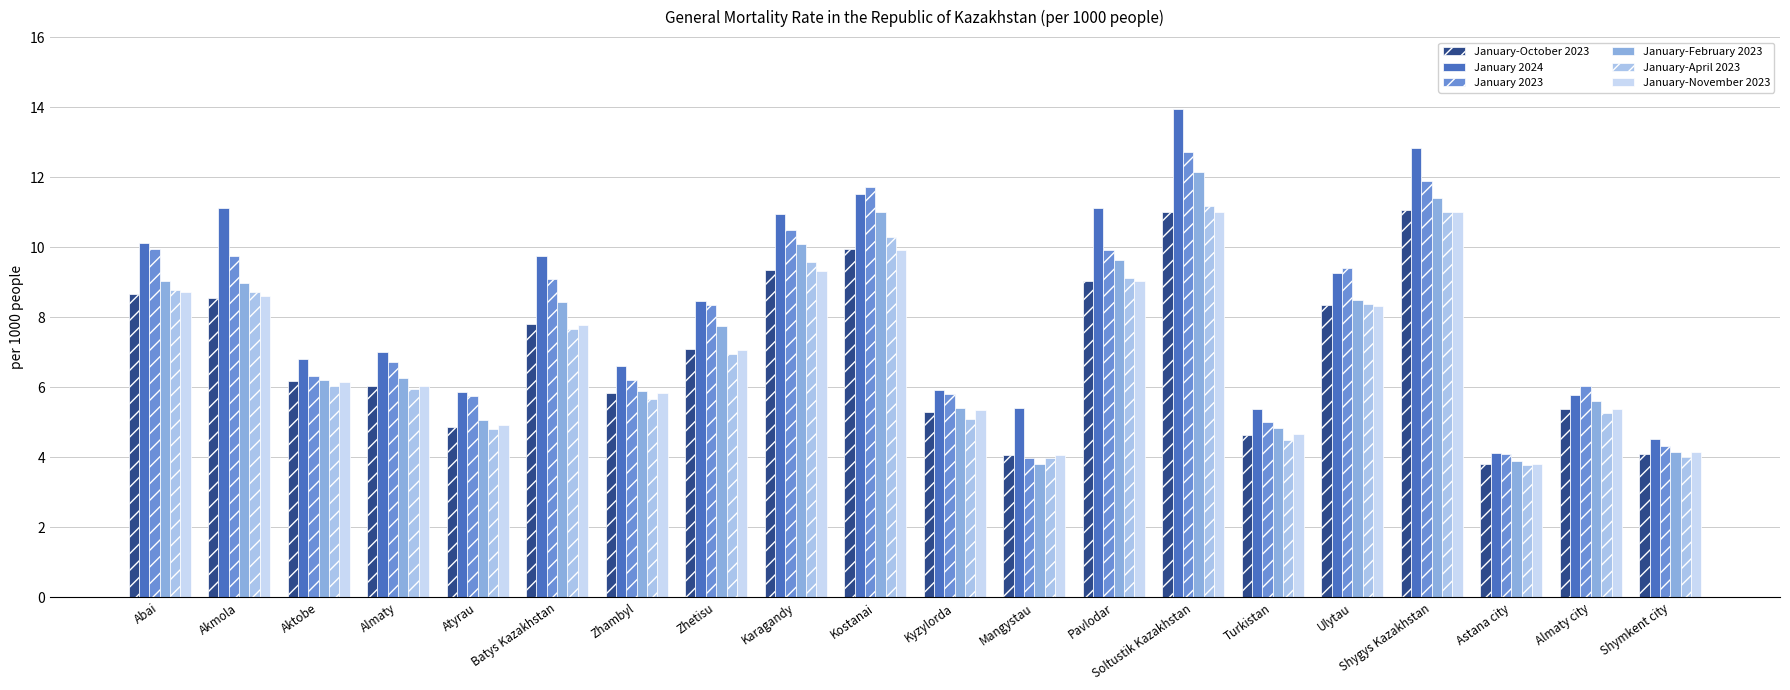

Are the bars horizontal?

No